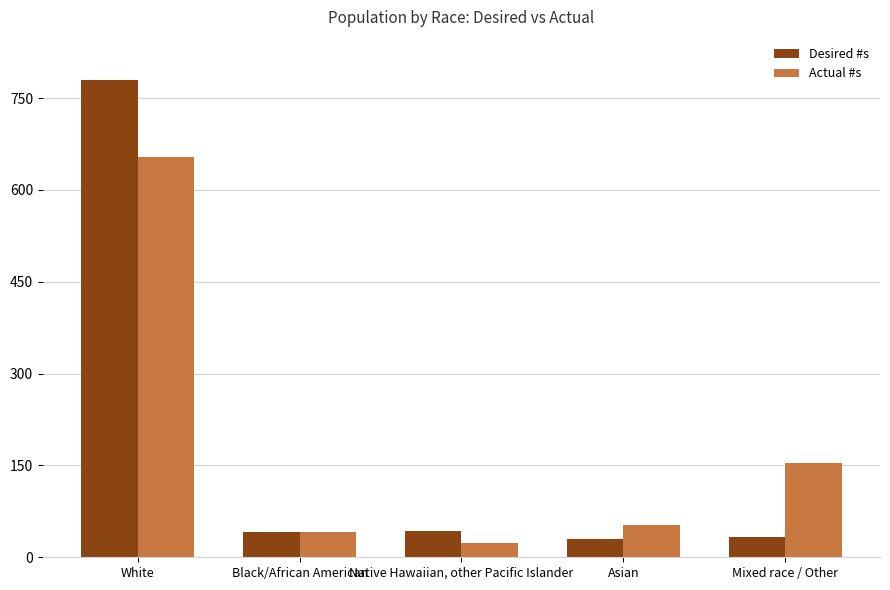

What is the maximum value for Desired #s?

778.9